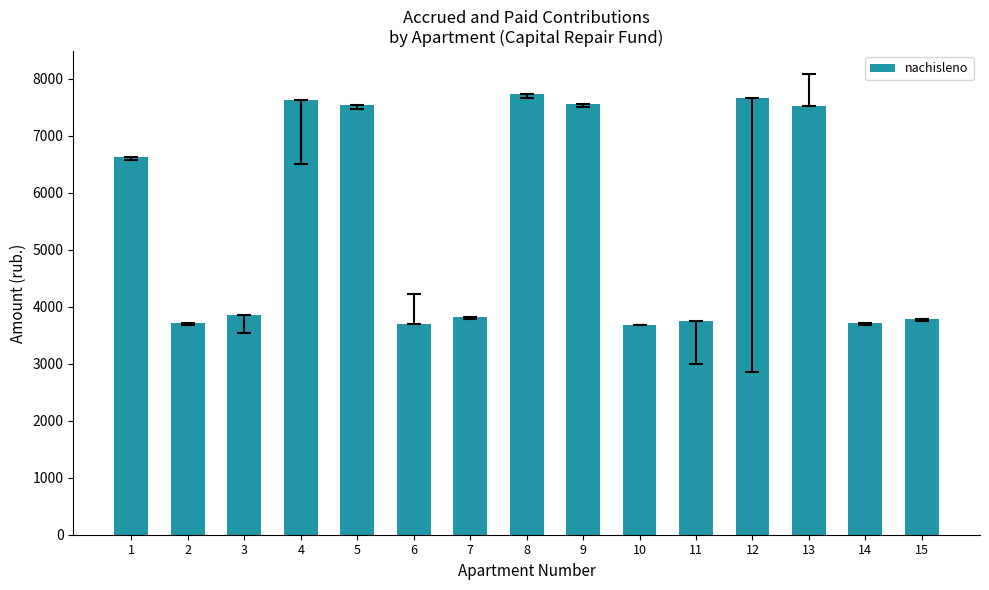

True or false: the data shows 7733.5 at 8.

True